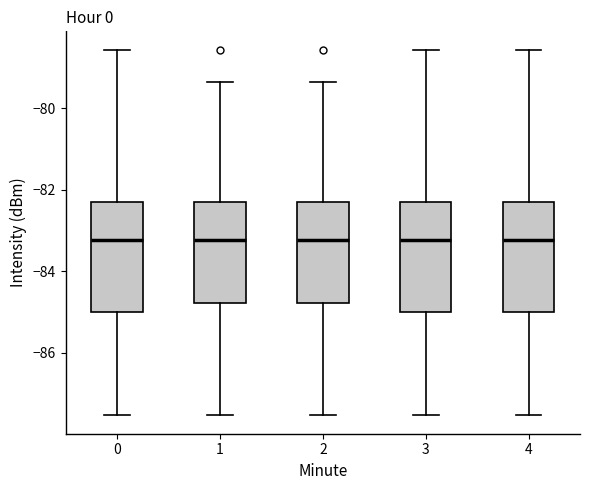

Where does the median line of the box at x = 2 sit on the y-axis? The values are not printed on the chart, so give them approximately, as read against the axis.

-83.2